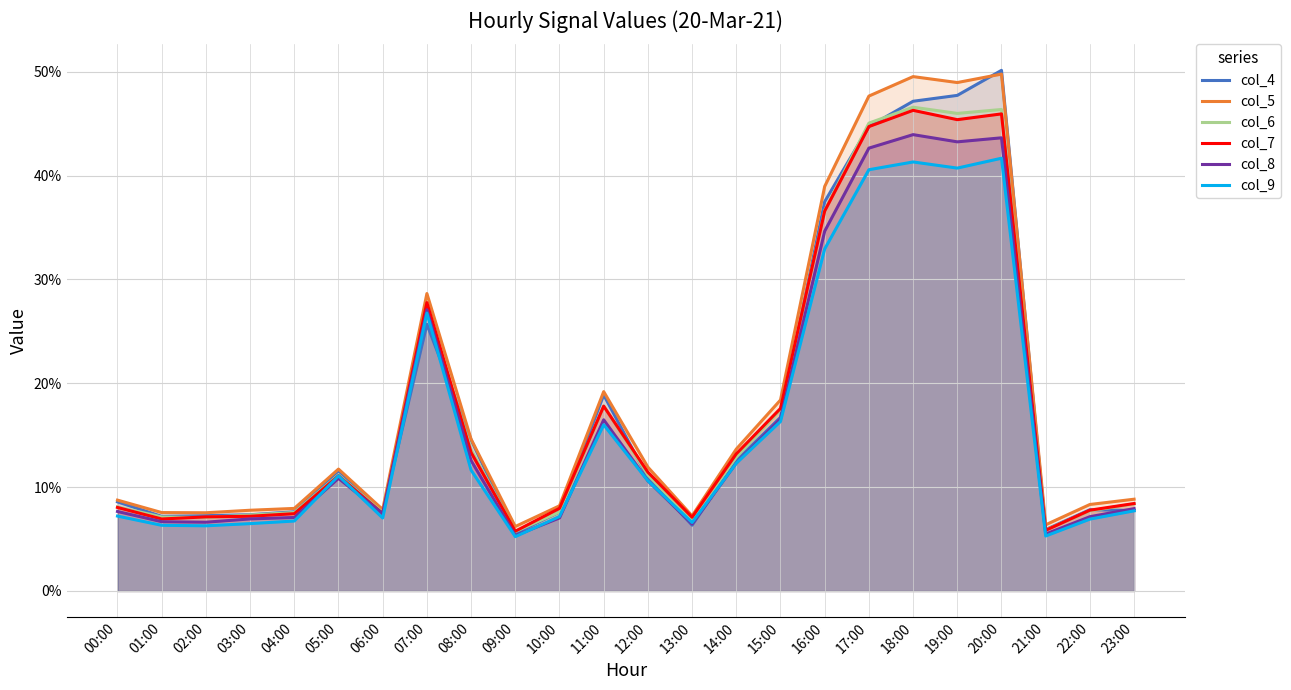

The col_5 series shows 0.1 at 10:00. True or false?

True